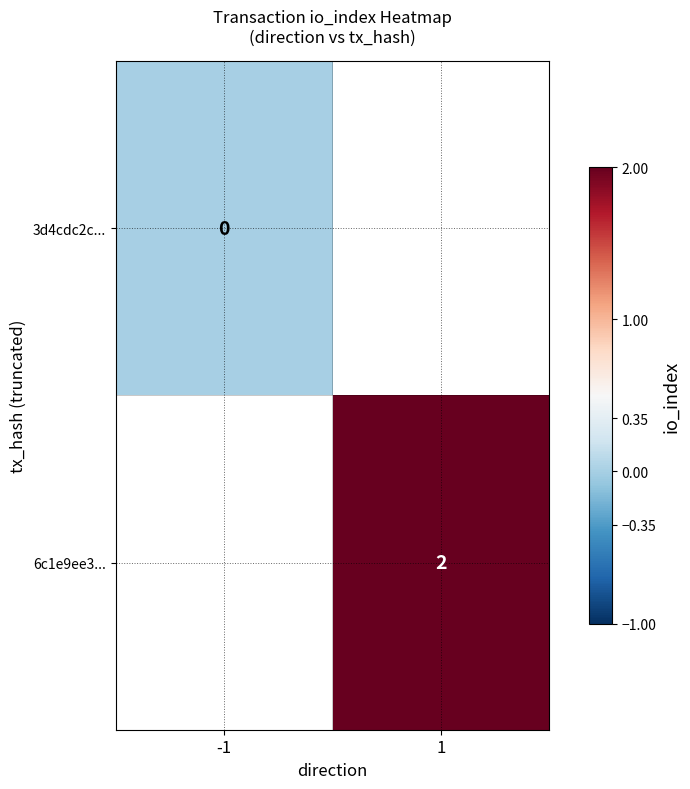

True or false: 6c1e9ee3... has a value of 1 at 1.

False